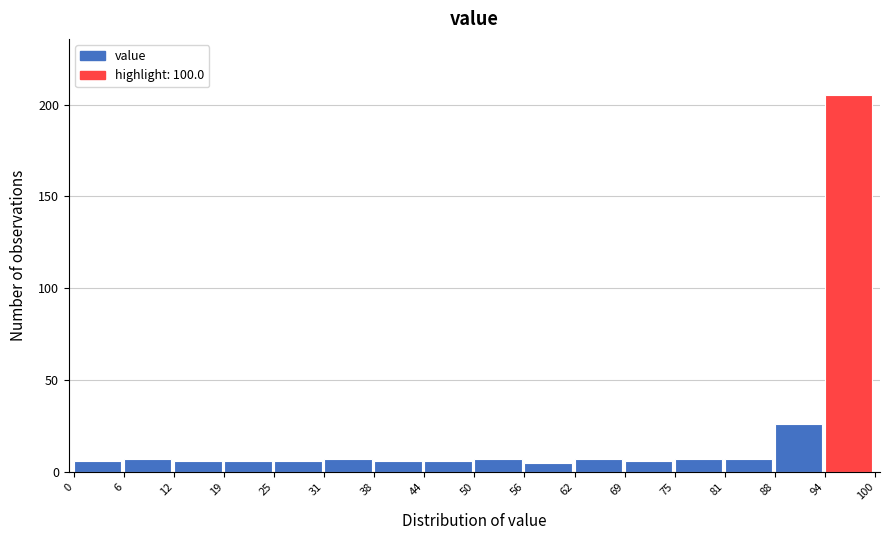

Which range on the x-axis has the tallest bar?

94 to 100